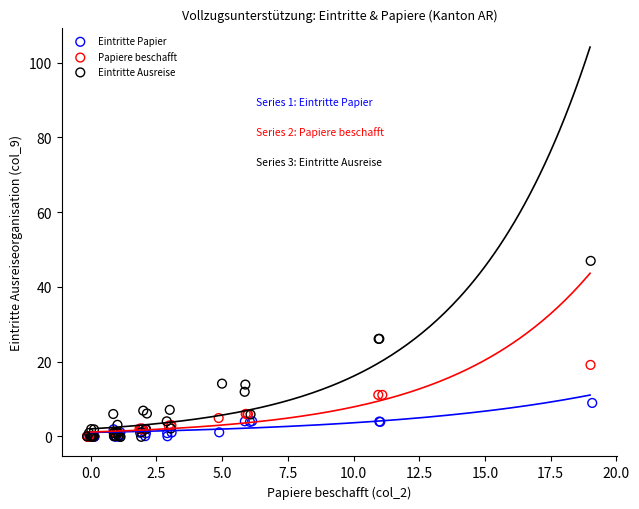

Which series has the widest spread of Y values?

Eintritte Ausreise